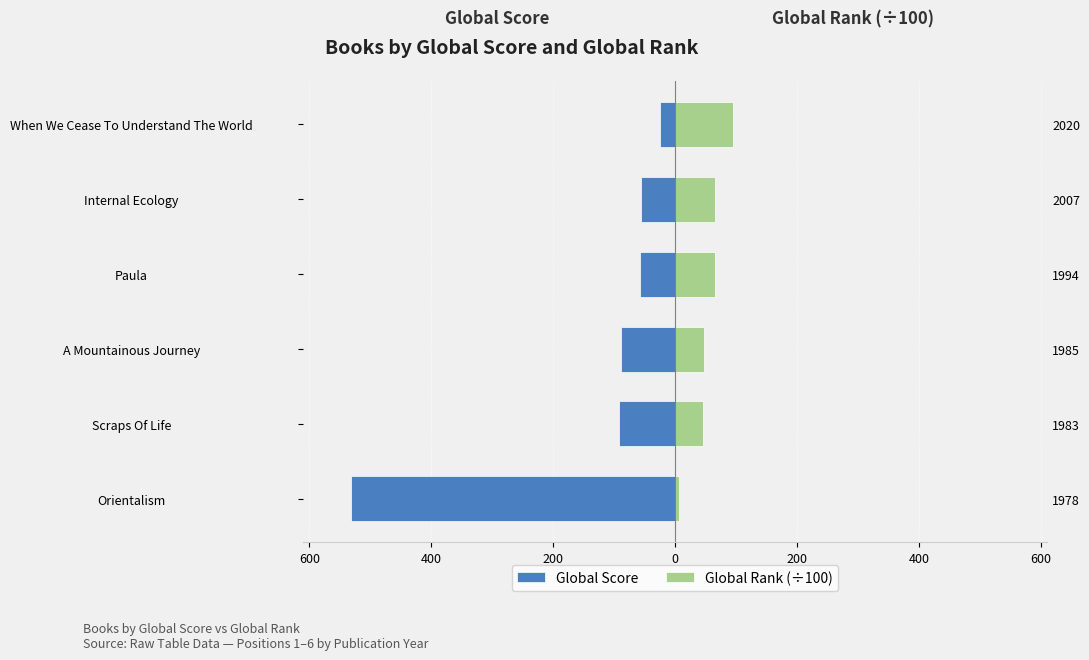

Is the value of Global Score at Scraps Of Life greater than the value of Global Rank (÷100) at Paula?

No